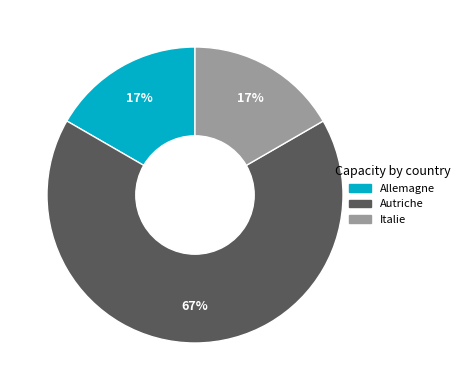

Is it true that Autriche is 67% of the pie?

True